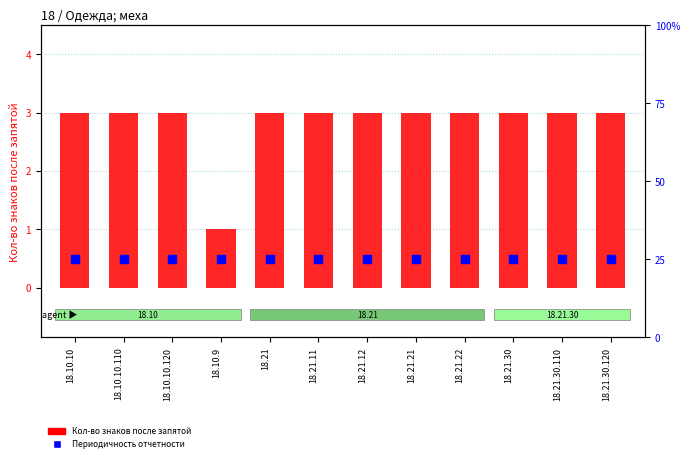

What is the total value across all series at 18.21.22?

4